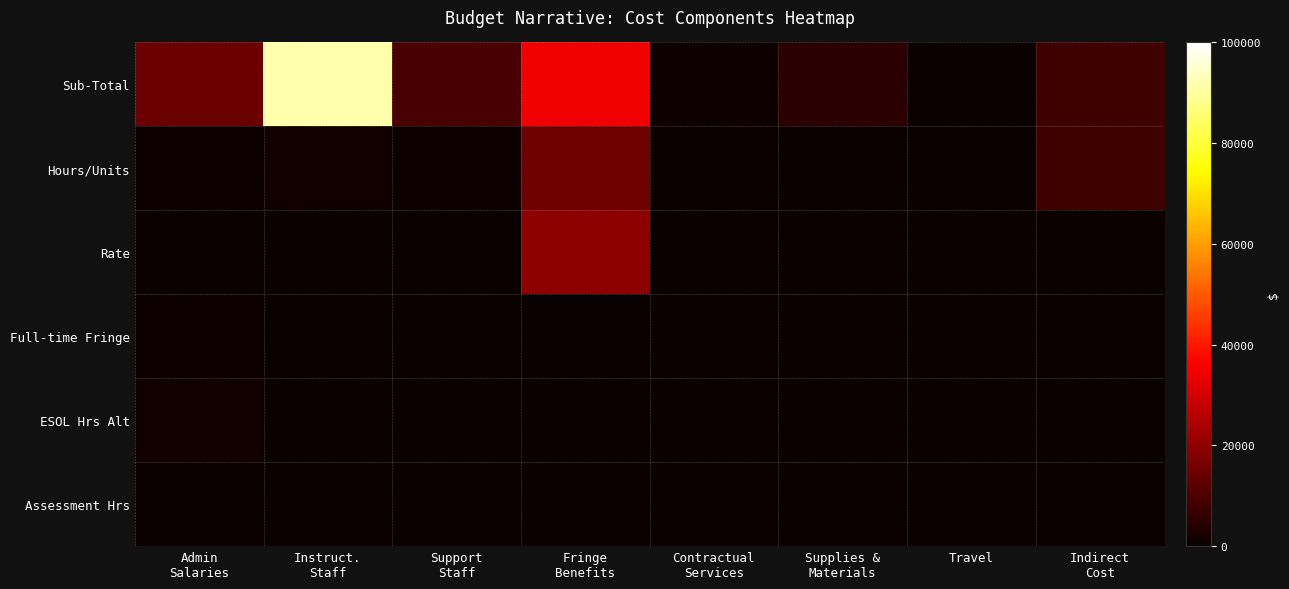

Which has a higher value, Contractual
Services or Indirect
Cost?

Indirect
Cost